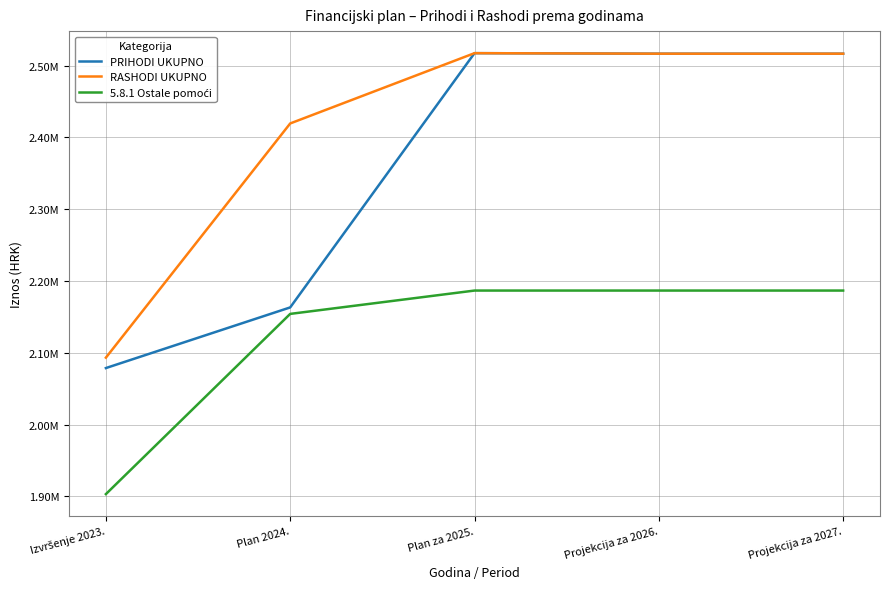

What is the difference between the maximum and second lowest values in the PRIHODI UKUPNO series?

354112.0